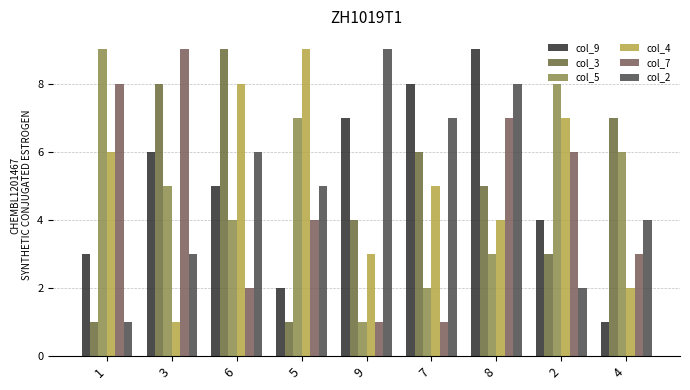

What is the minimum value for col_4?

1